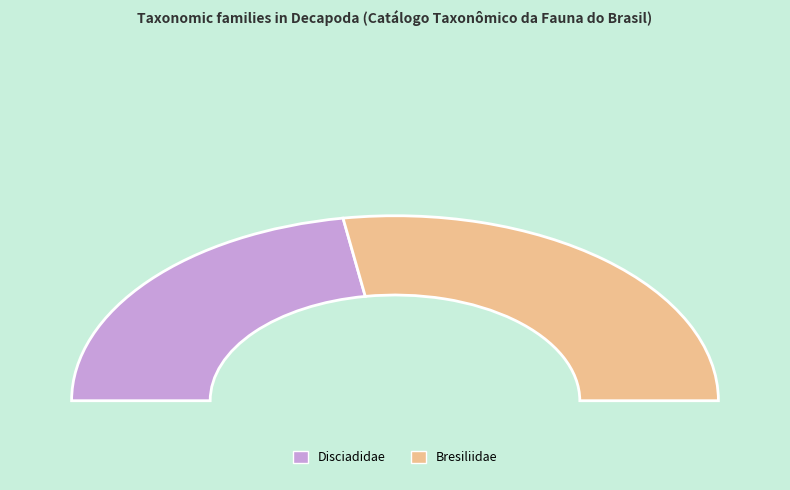

Is there any slice that represents more than half of the pie?

Yes